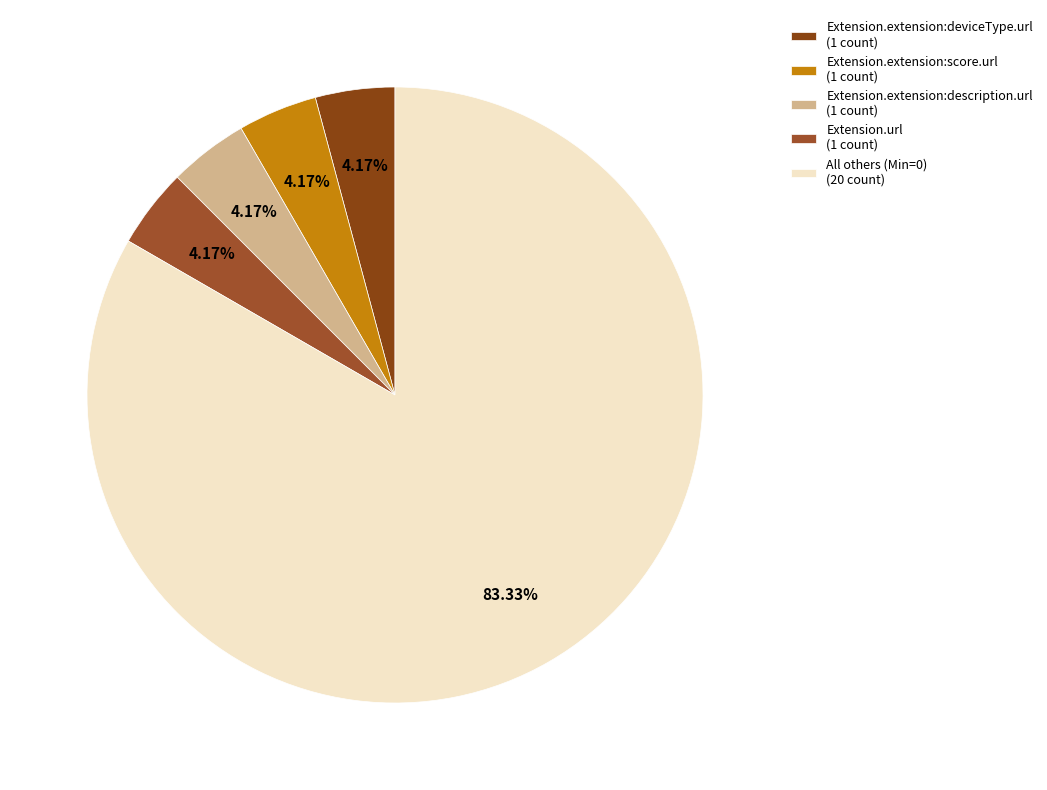

Does any single category account for the majority?

Yes